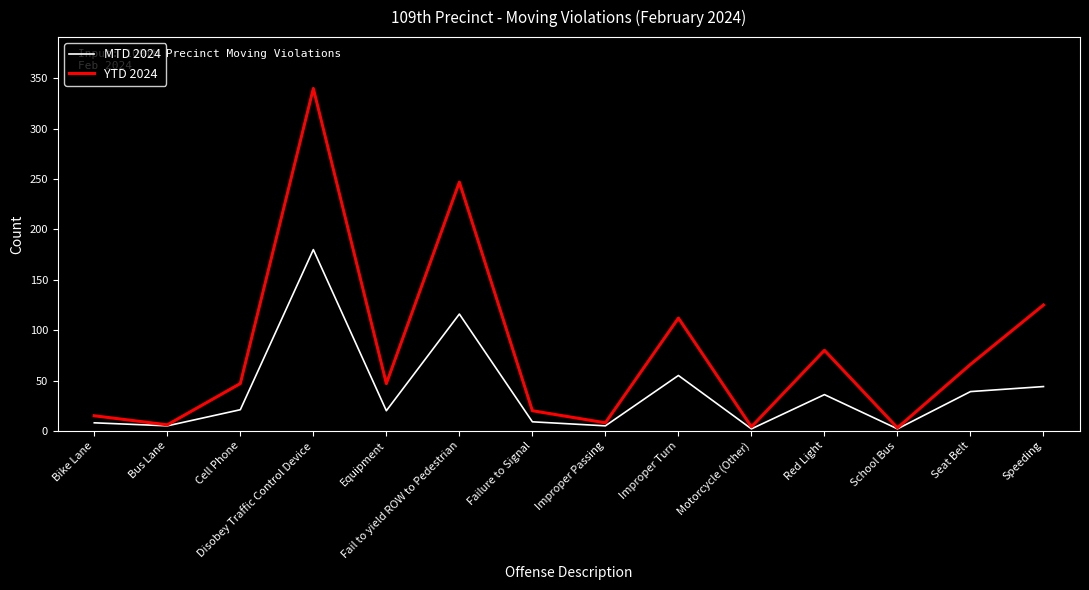

What is the total value across all series at Speeding?

169